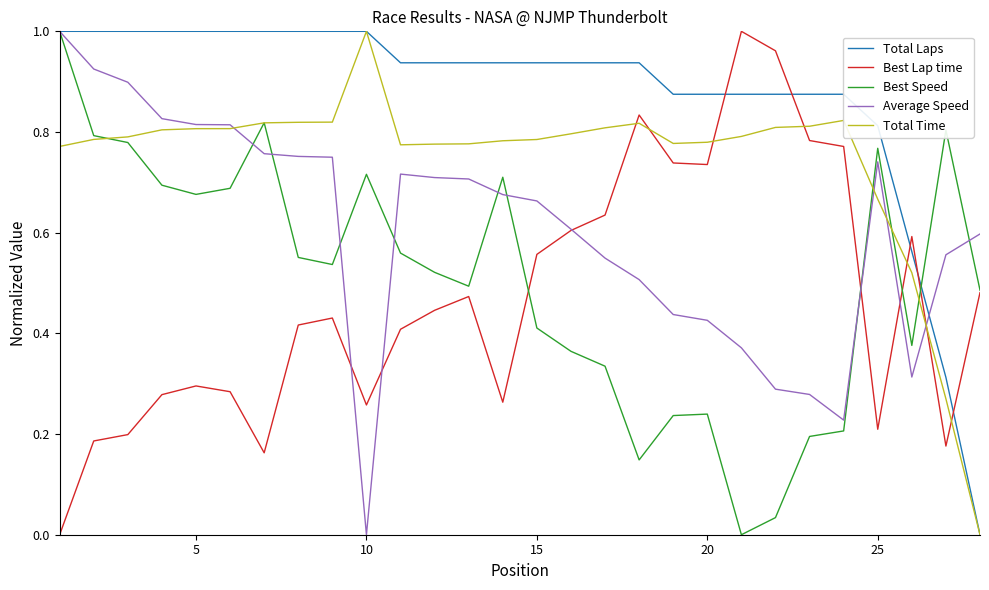

Which series has the largest total across all categories?

Total Laps